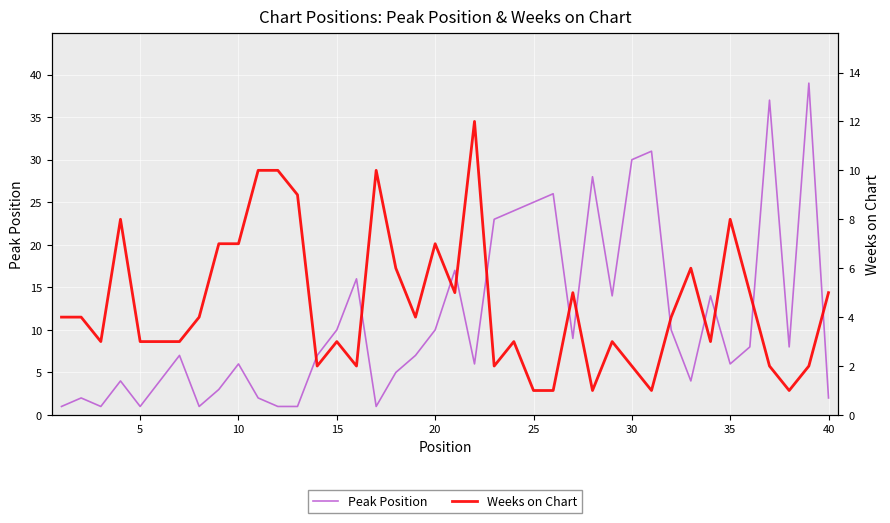

At how many categories does at least one series exceed 19?

9